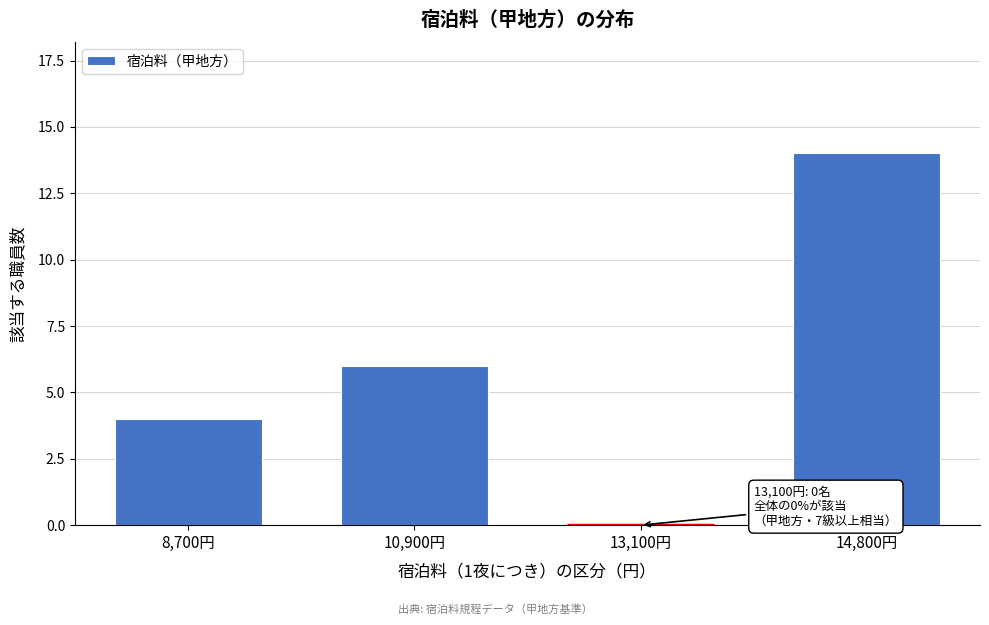

Reading left to right, what are all the values shown in this chart?

8,700円=4	10,900円=6	13,100円=0	14,800円=14